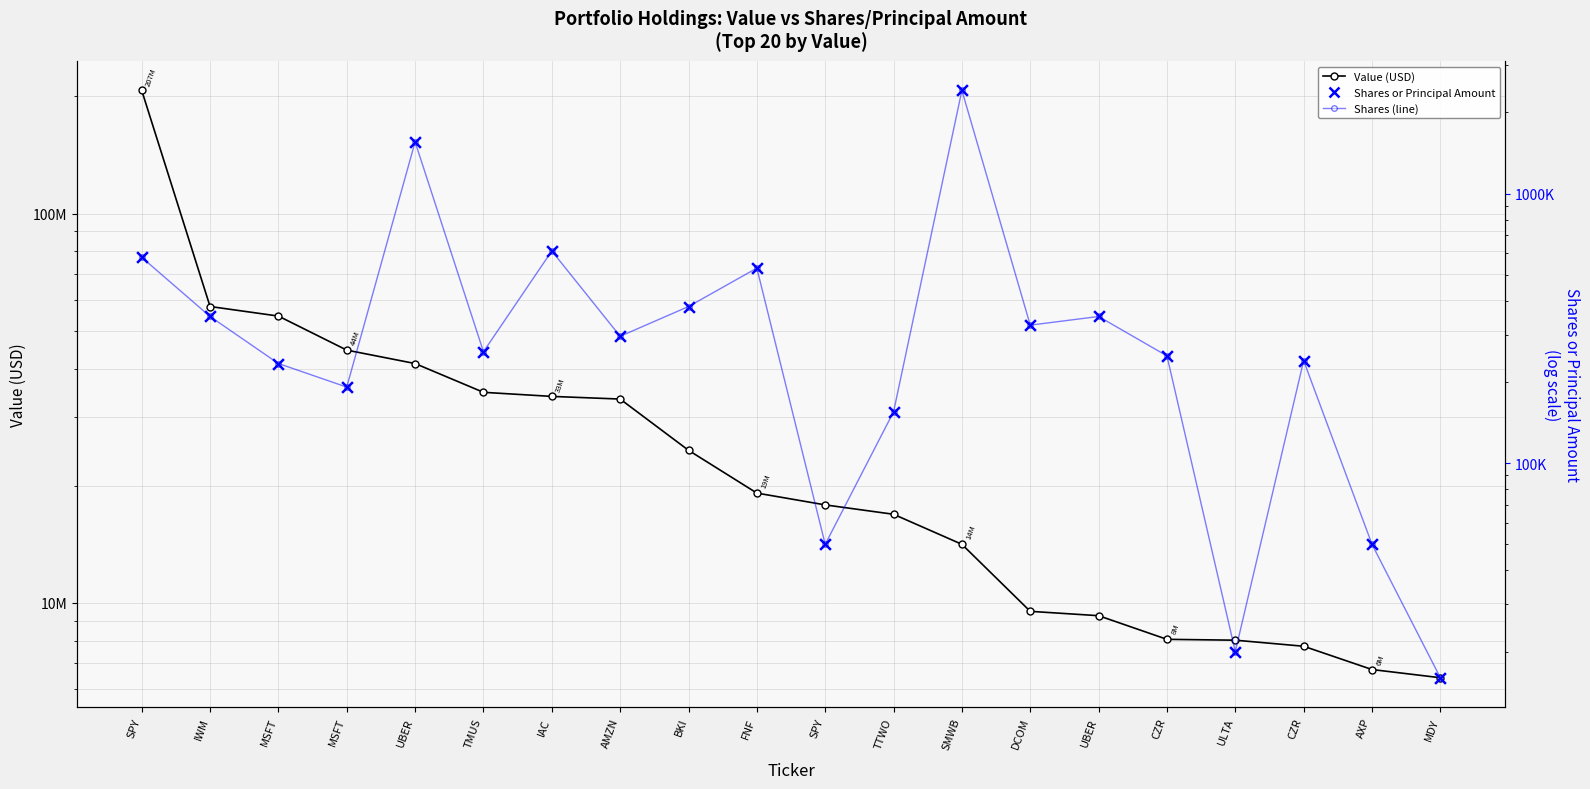

What are all the series names shown in the legend?

Value (USD), Shares line, Shares or Principal Amount